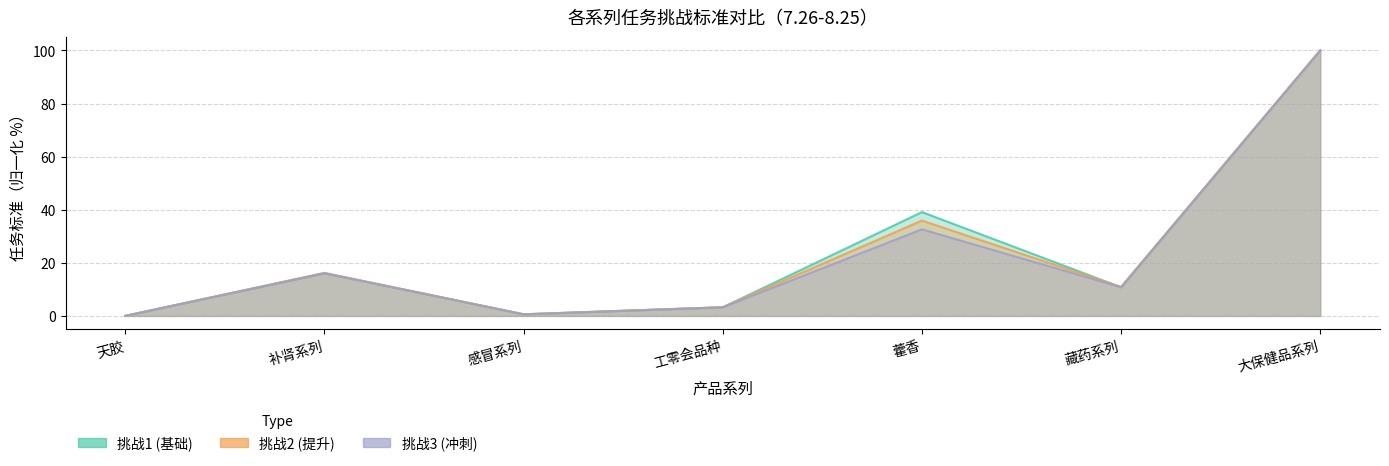

The value of 挑战3 at 藏药系列 is 10.8. True or false?

True